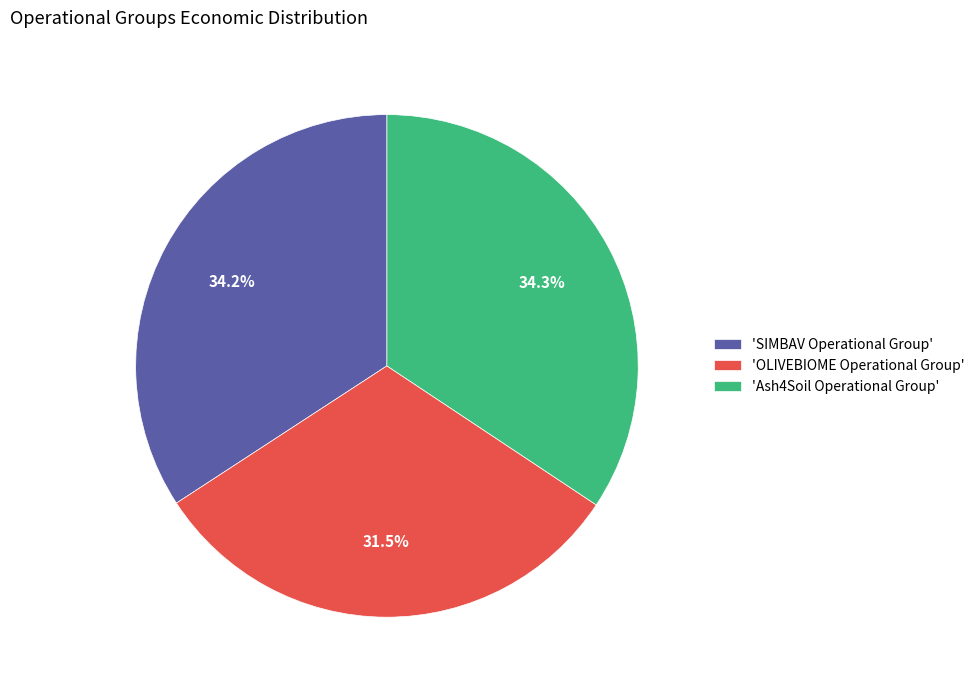

Which has a higher value, 'OLIVEBIOME Operational Group' or 'SIMBAV Operational Group'?

'SIMBAV Operational Group'